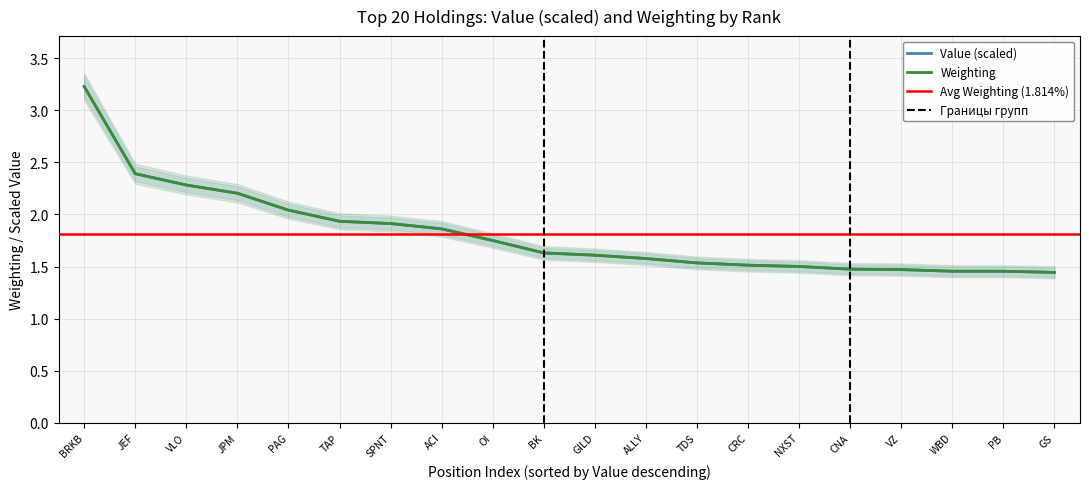

What position from the left is ACI?

8